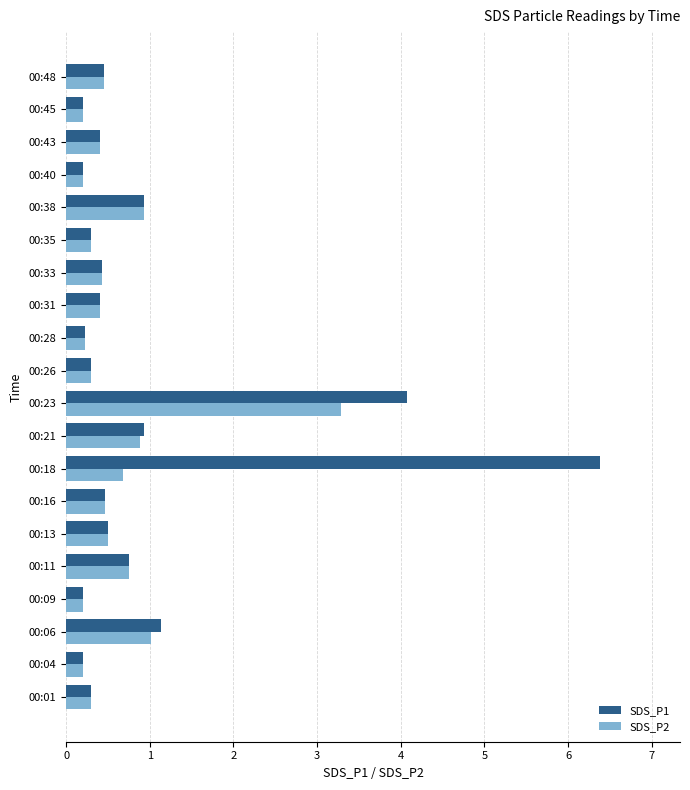

At how many categories does at least one series exceed 4?

2